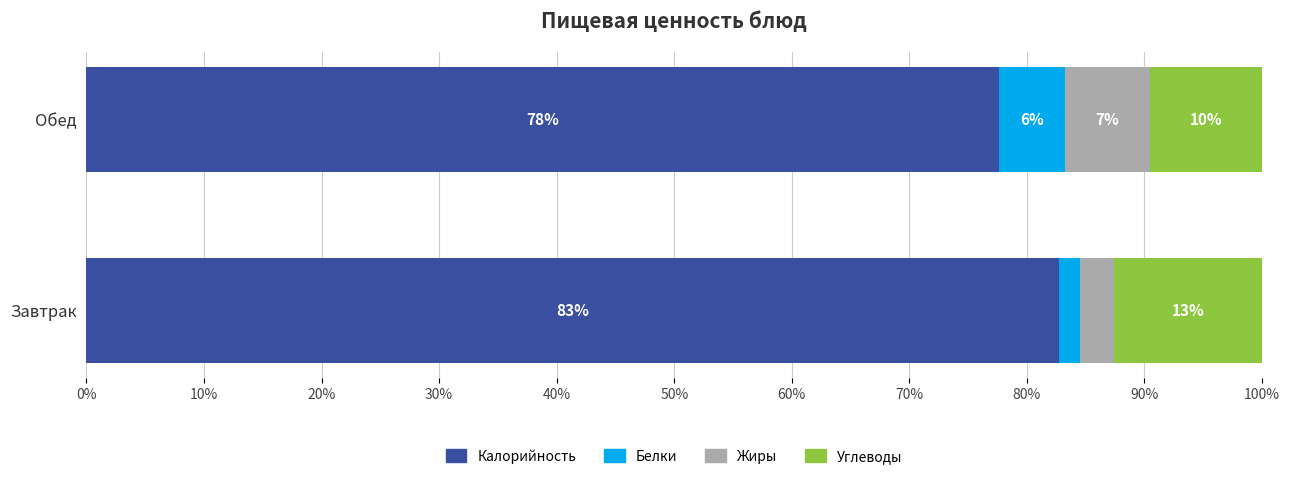

What is the label of the 1st bar from the right?

Обед